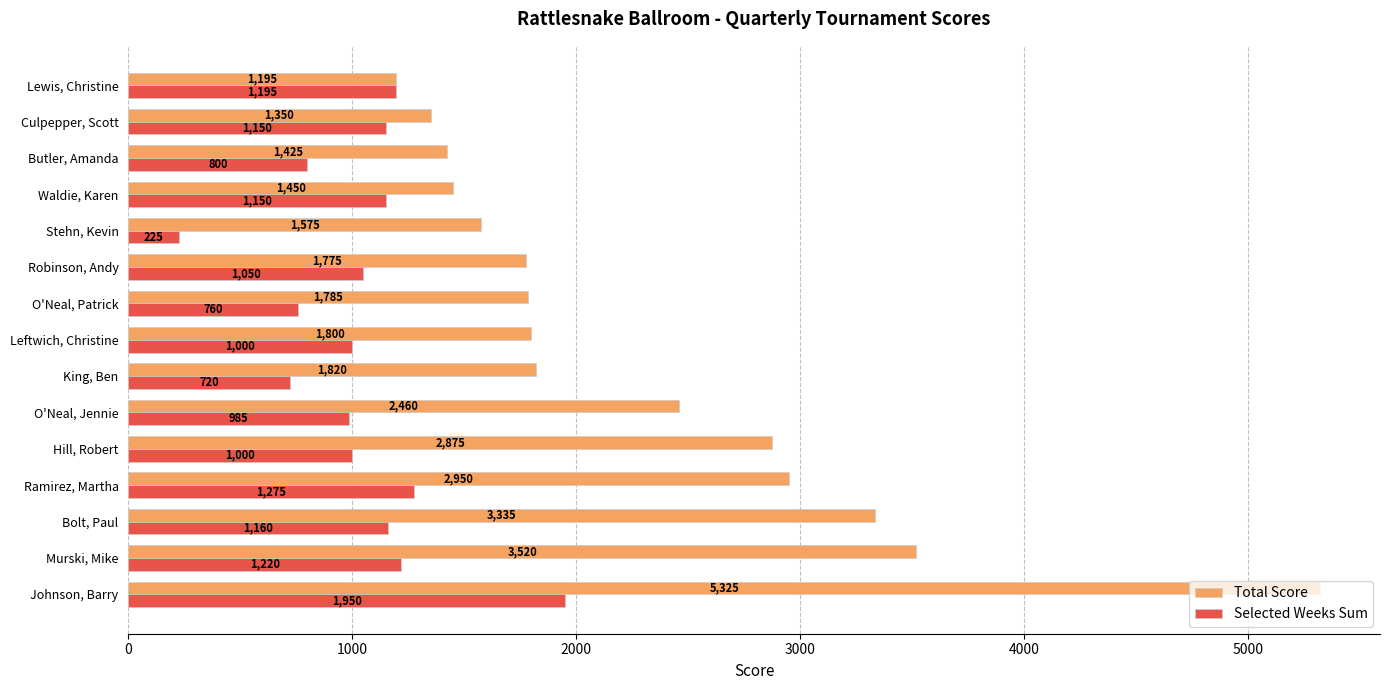

At how many categories does at least one series exceed 2804?

5